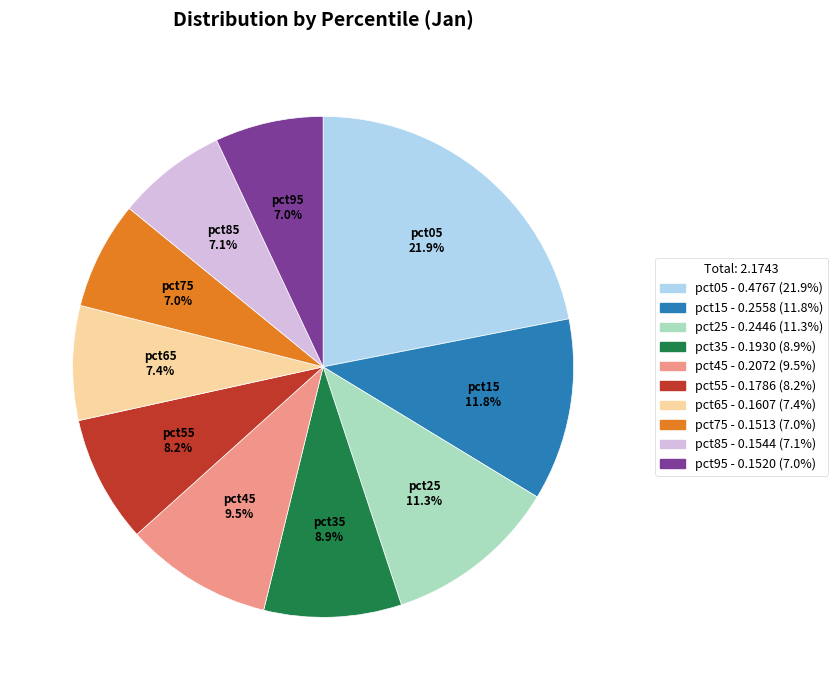

How many slices are in this pie chart?

10